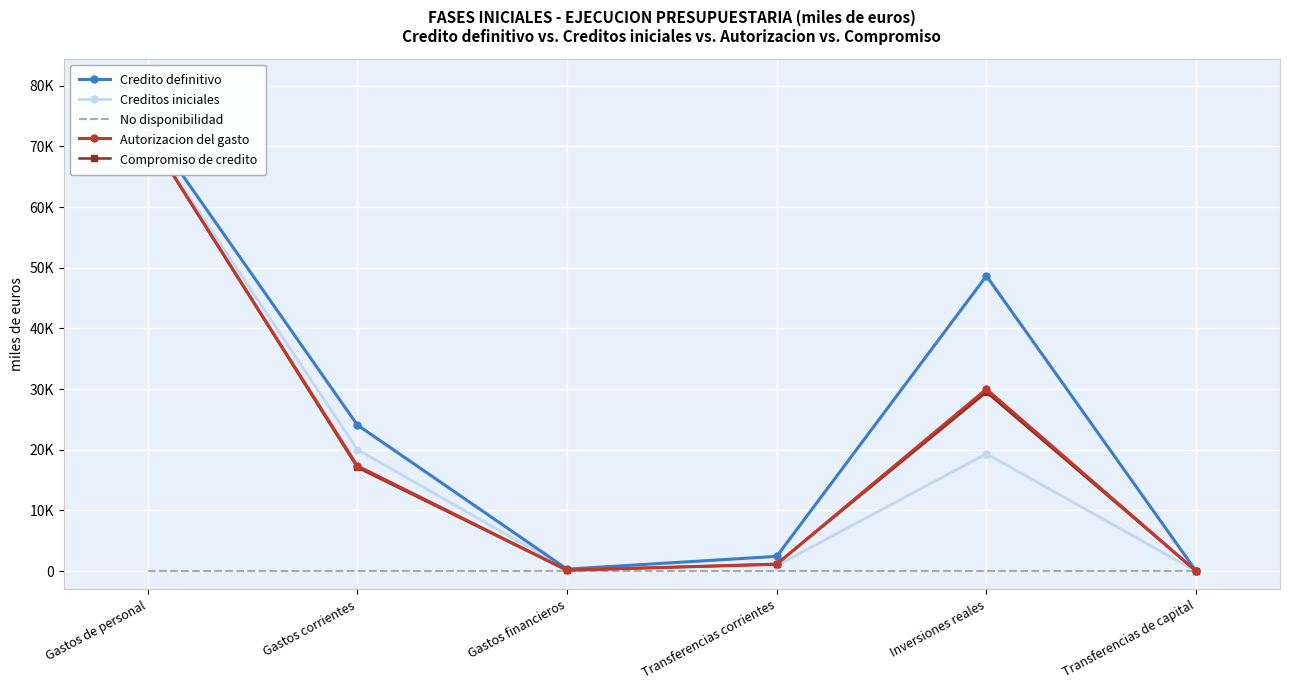

Which category has the lowest value in the Autorizacion del gasto series?

Transferencias de capital